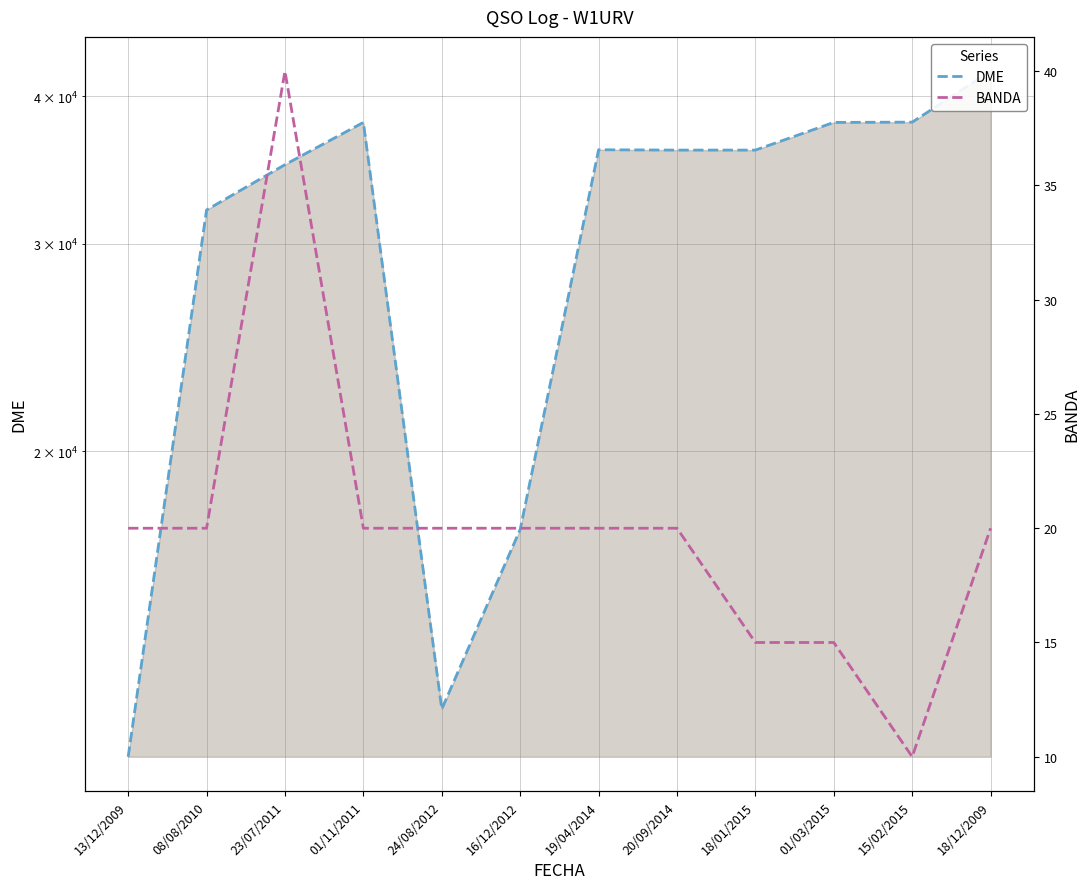

At which category is the sum across all series the highest?

18/12/2009